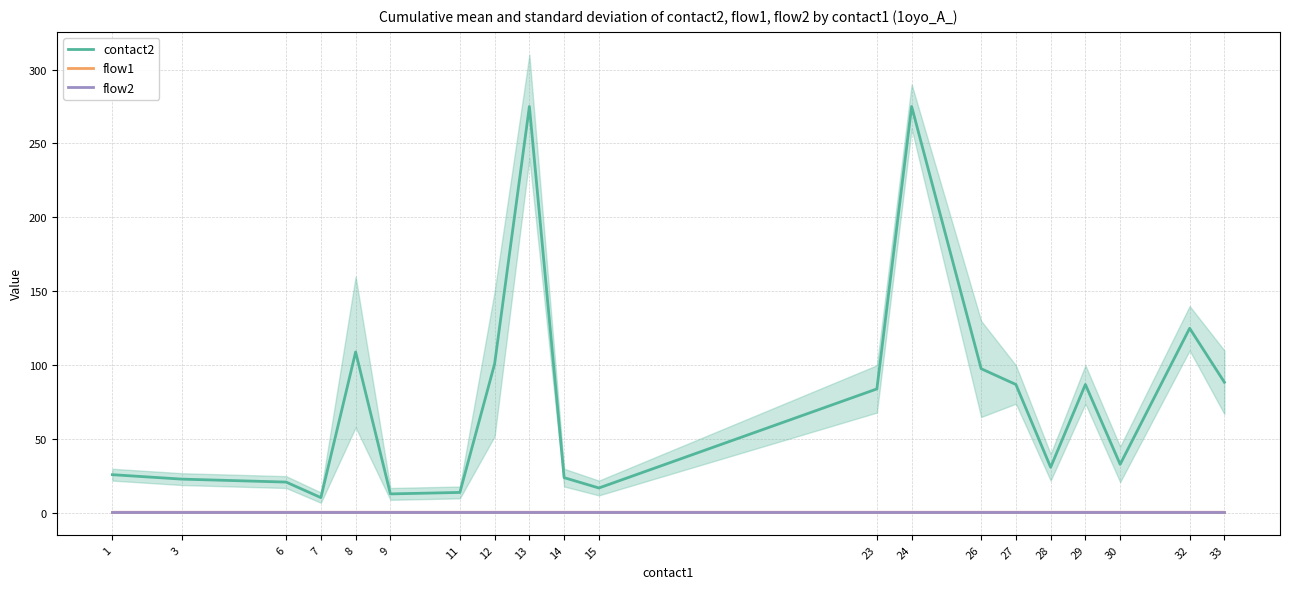

Which series has the largest range (max minus min)?

contact2